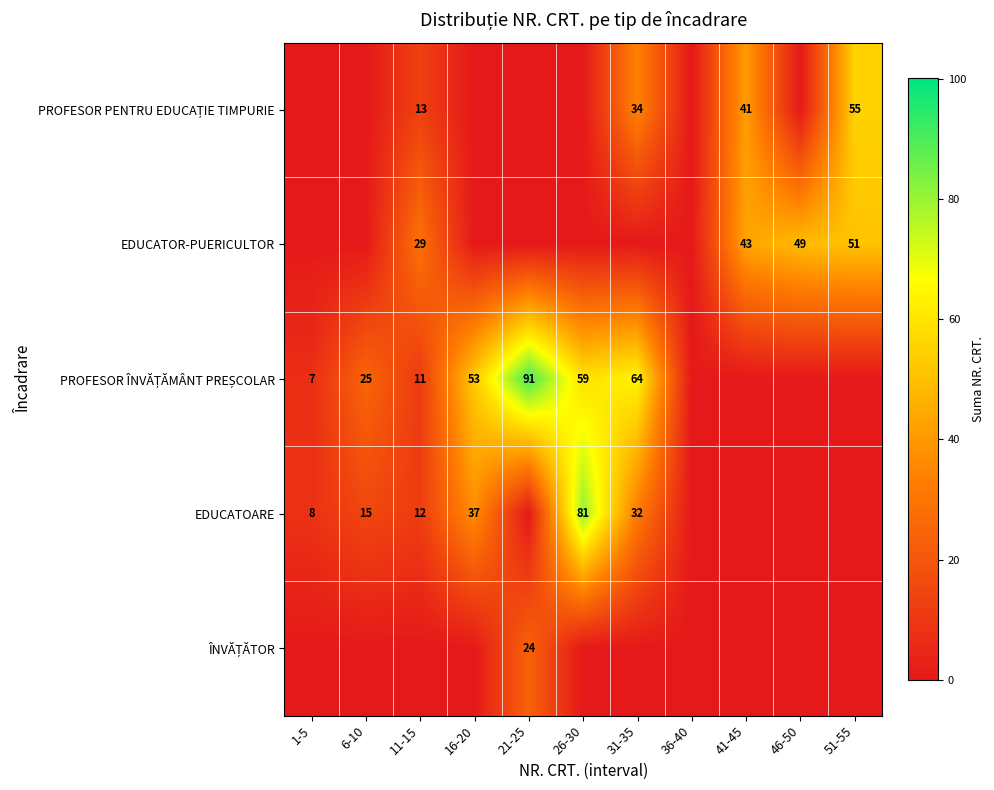

What is the difference between the highest and lowest values at 31-35?

63.9